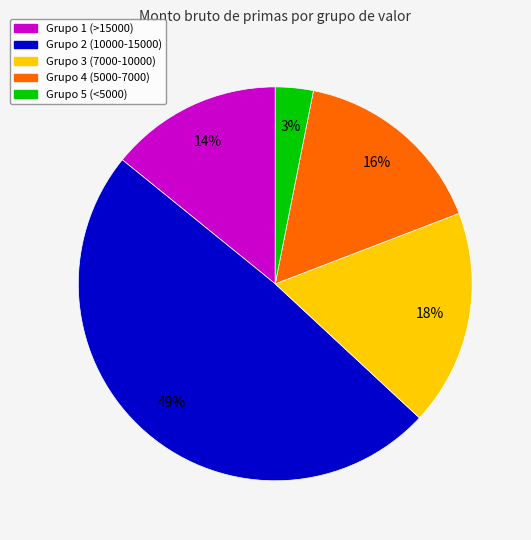

Is there a majority slice in this chart?

No